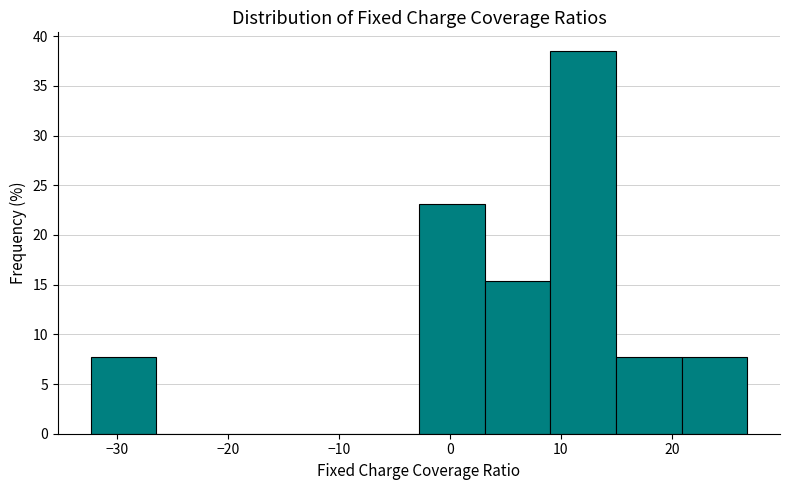

Over which range of the x-axis is the bar tallest?

9 to 15